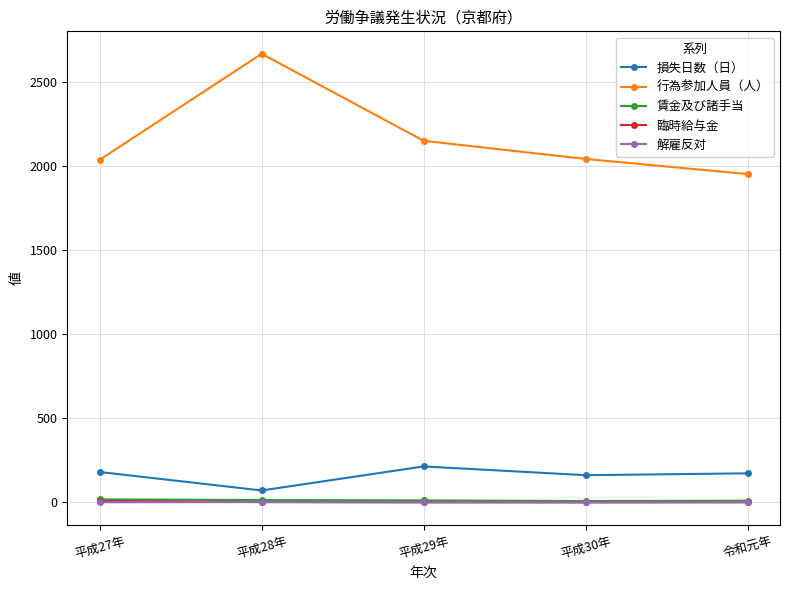

In 損失日数（日）, how many points are higher than both neighbors (excluding endpoints)?

1